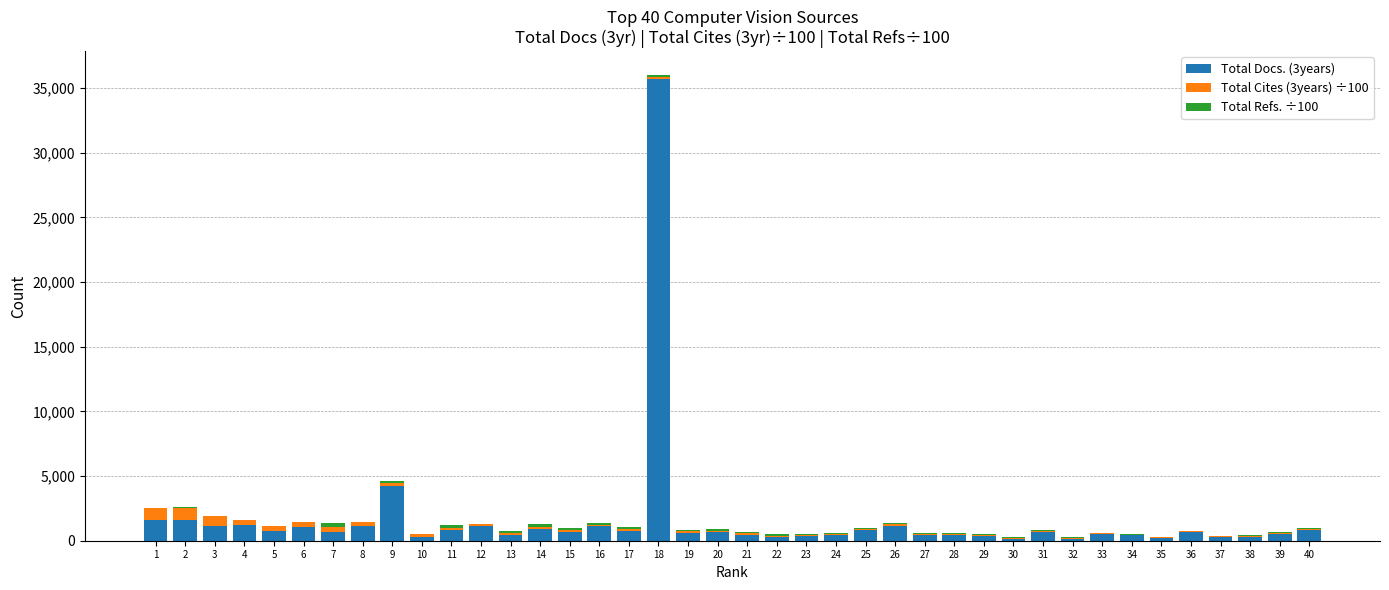

At which category is the sum across all series the highest?

18